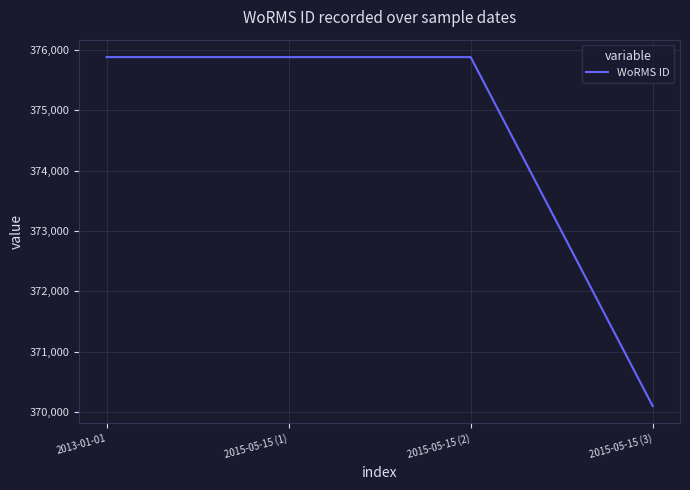

What is the ratio of the value at 2015-05-15 (3) to the value at 2015-05-15 (2)?

1.0